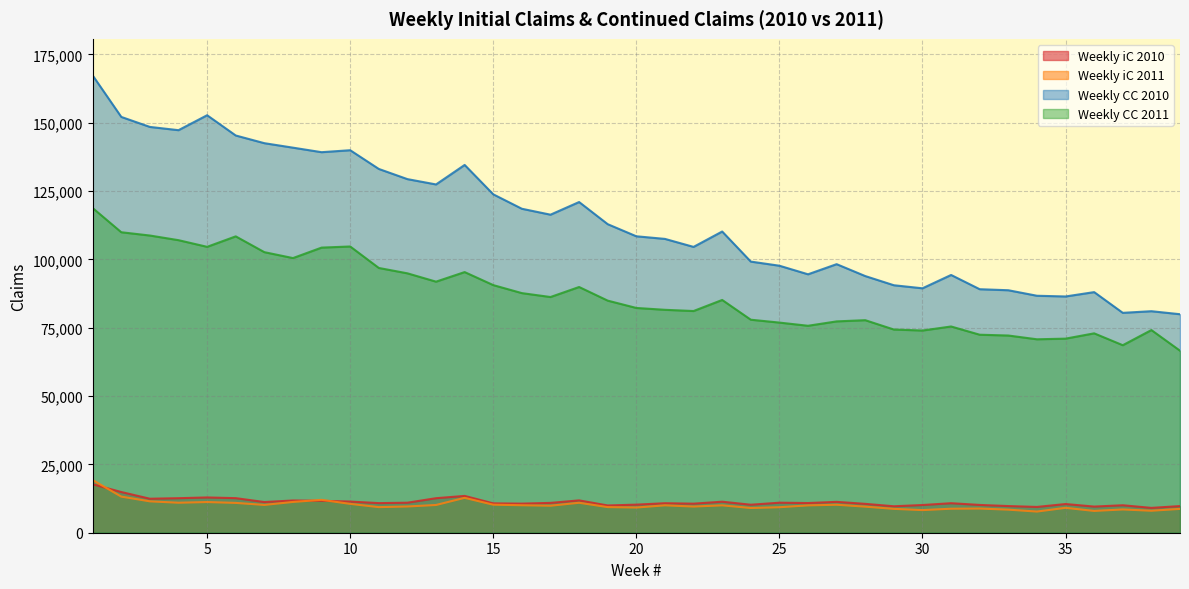

True or false: Weekly iC 2011 and Weekly CC 2011 intersect in this chart.

False